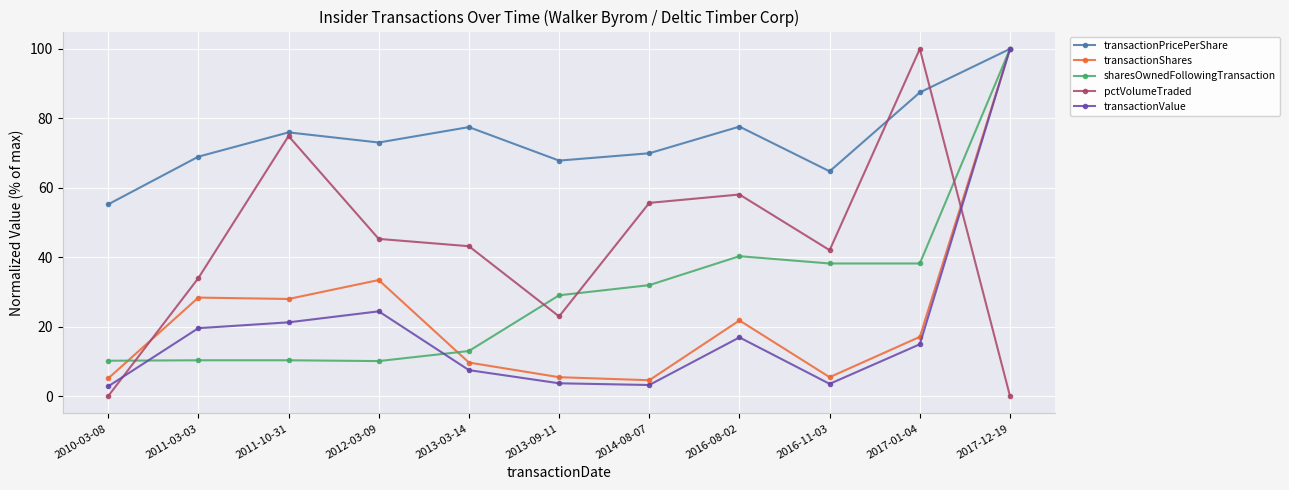

Rank the series at 2012-03-09 from lowest to highest value.

sharesOwnedFollowingTransaction, transactionValue, transactionShares, pctVolumeTraded, transactionPricePerShare